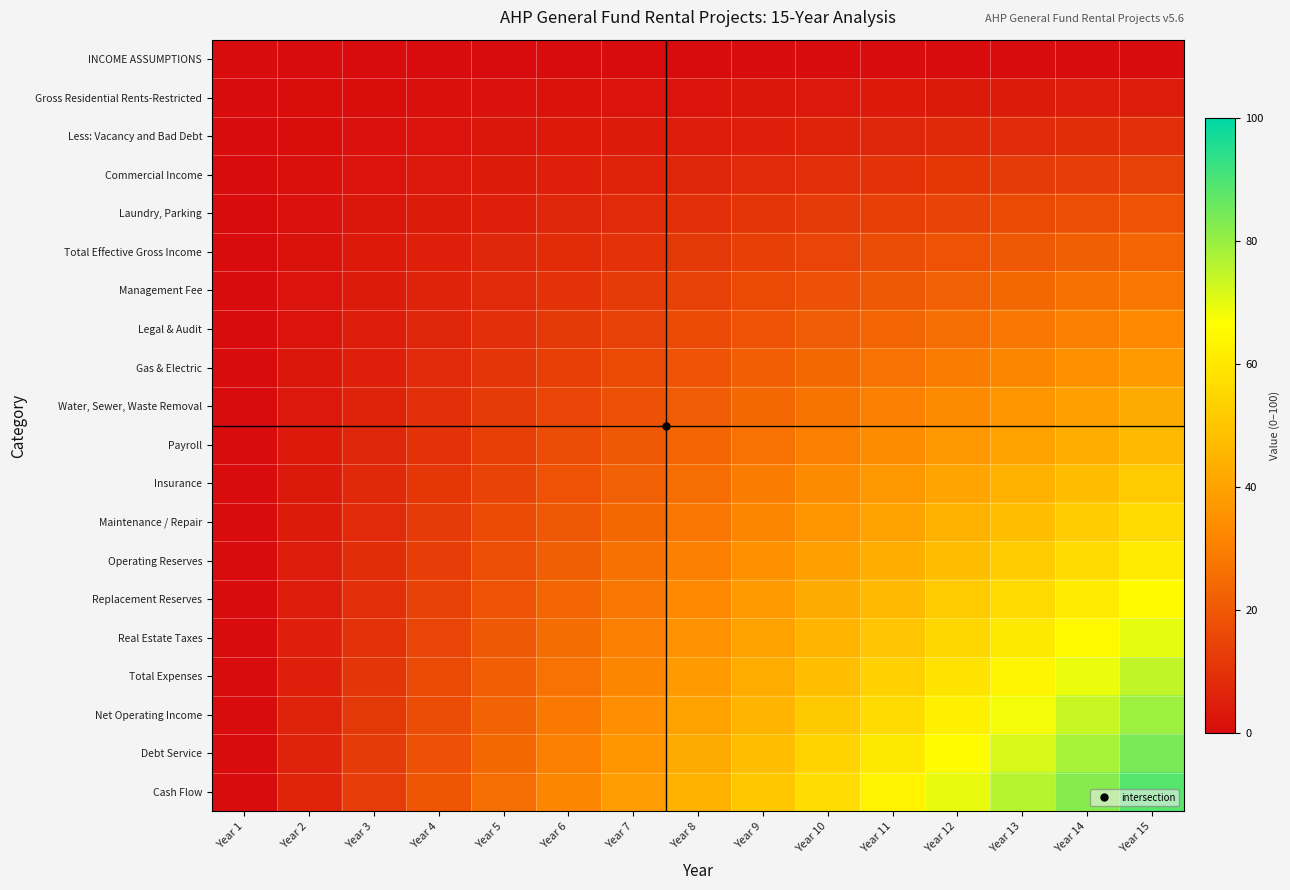

What is the total value across all series at Year 12?

696.7